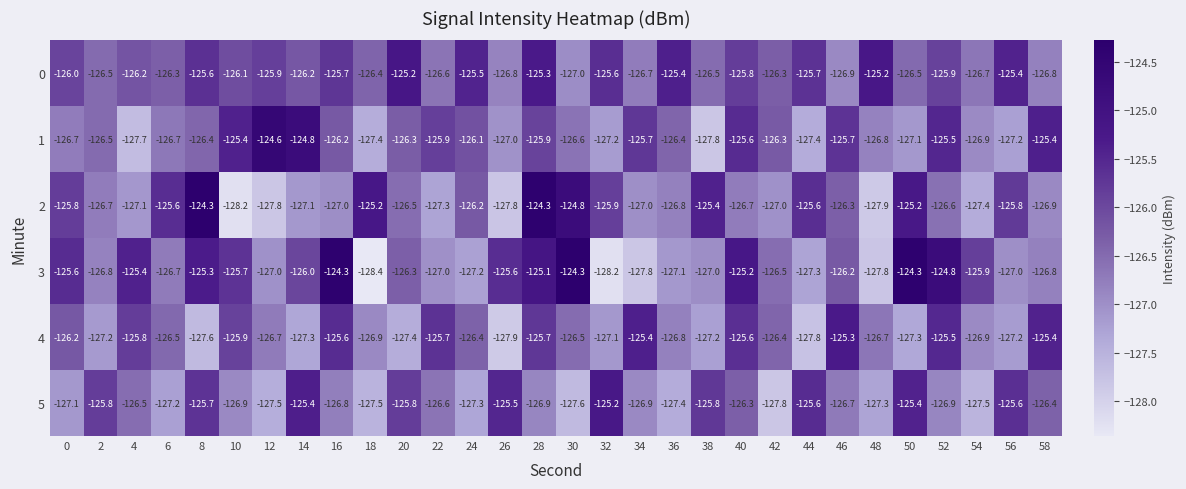

What is the approximate value of 1 at 0?

-126.7